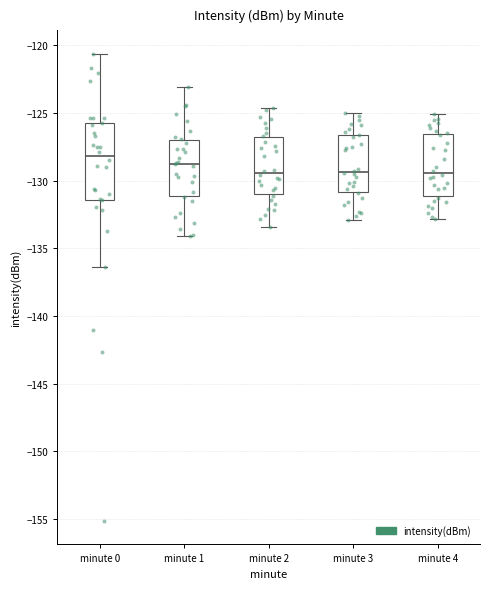

Where does the upper whisker of the box for minute 4 end on the y-axis? The values are not printed on the chart, so give them approximately, as read against the axis.

-125.0